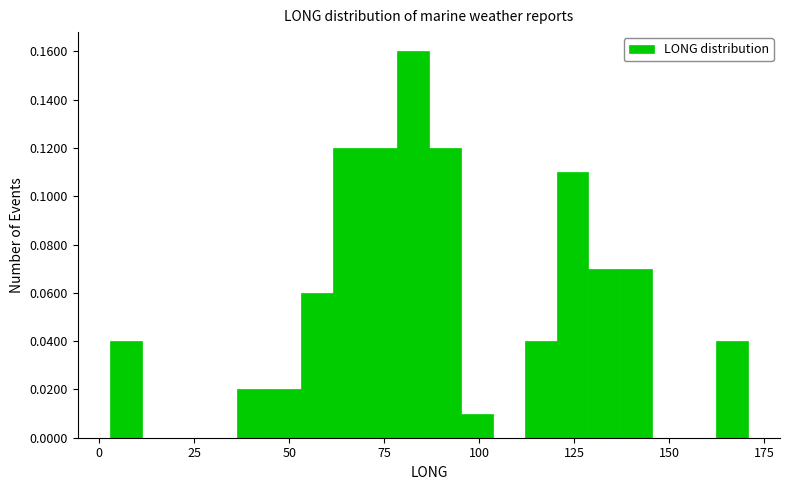

Around what value on the x-axis is the tallest bar? Give the approximate position of its centre, as read against the axis.

85